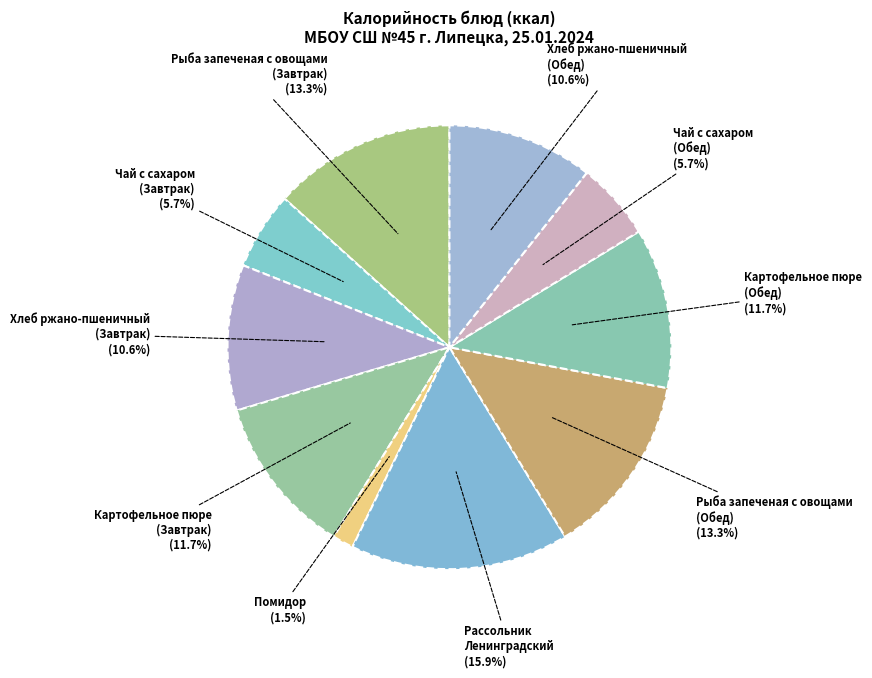

The Рассольник Ленинградский slice represents 29% of the pie. True or false?

False